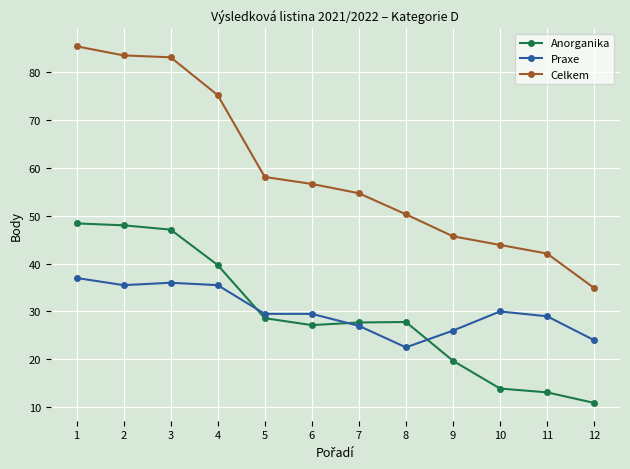

At how many categories does at least one series exceed 68?

4